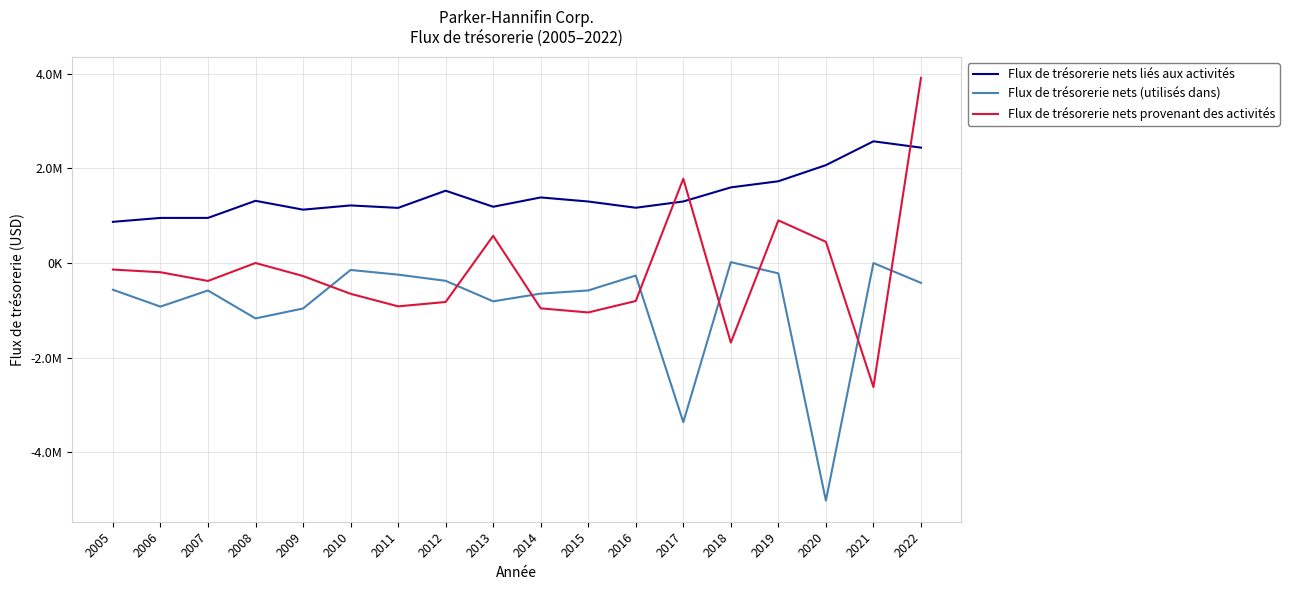

At which label does Flux de trésorerie nets liés aux activités first exceed 1302471?

2008